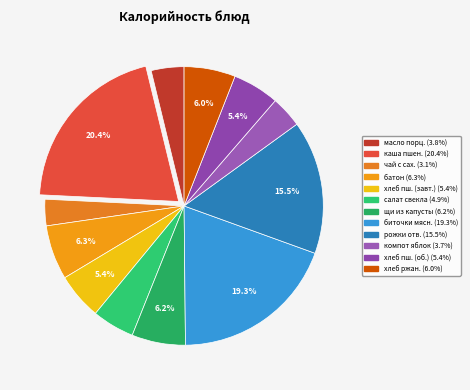

How many segments does this pie chart have?

12